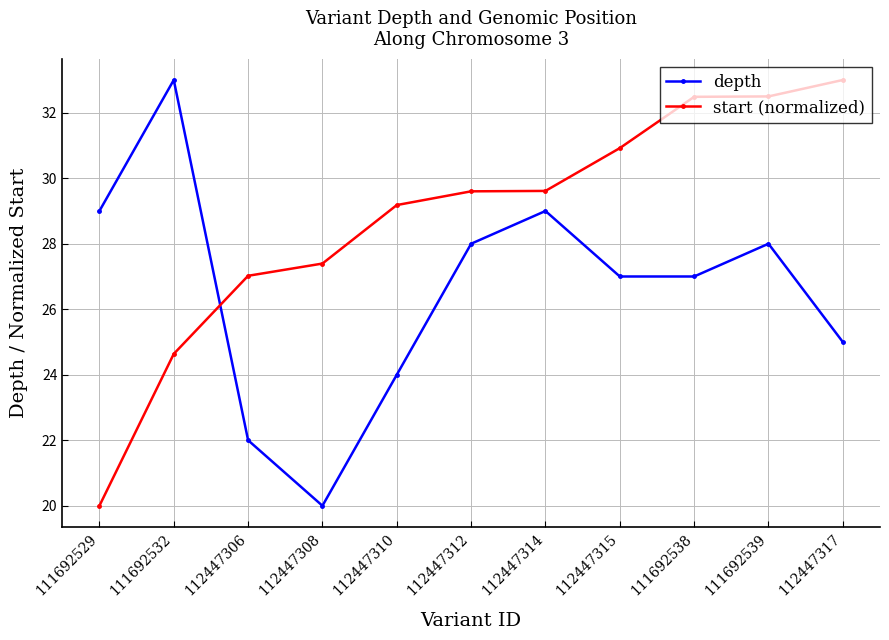

Which series has the largest total across all categories?

start (normalized)